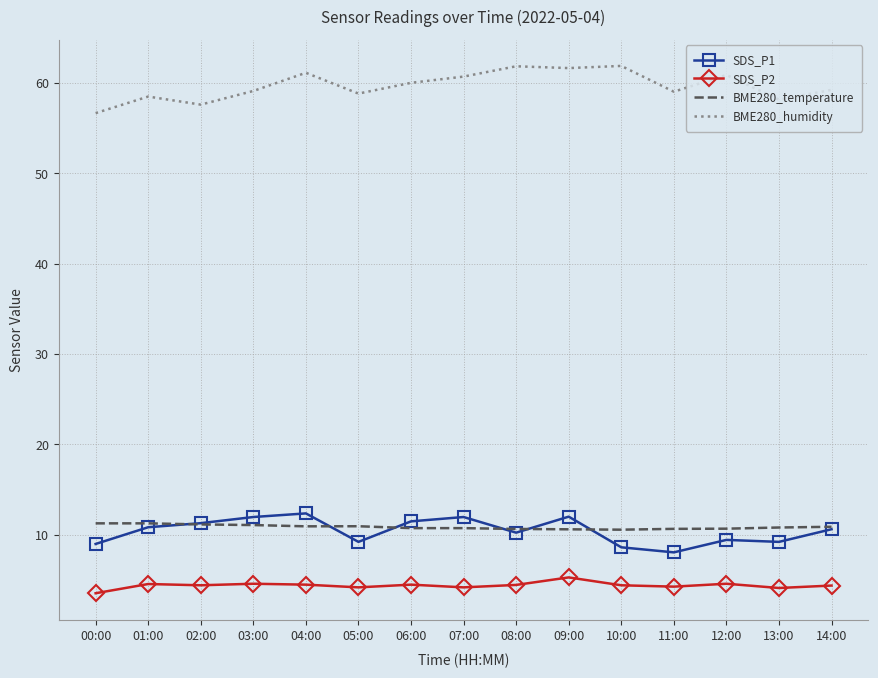

What is the difference between the highest and lowest values at 07:00?

56.5